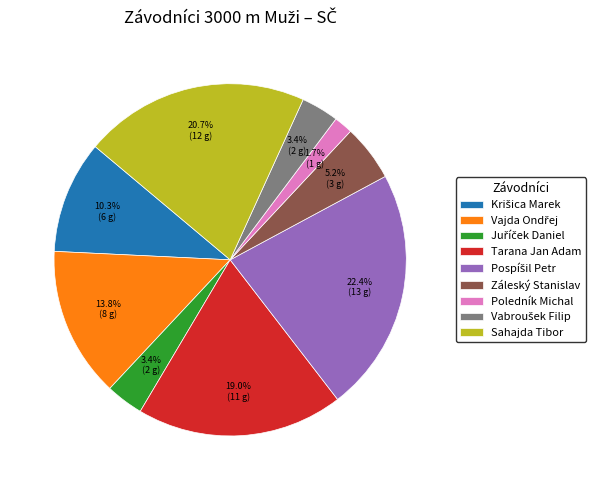

Count the number of slices in the pie.

9